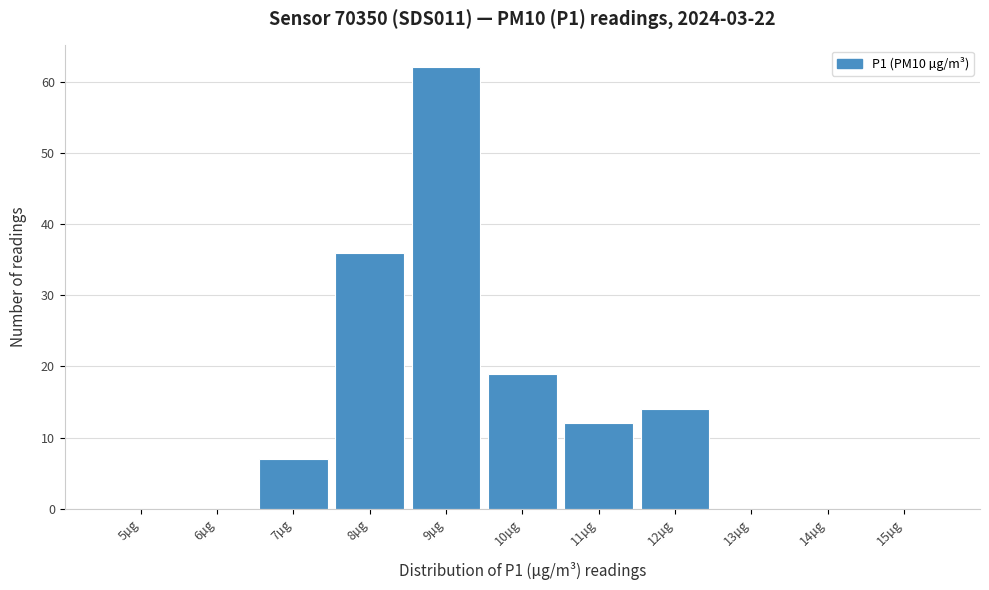

Reading left to right, list all the values displayed in this chart.

5µg=0	6µg=0	7µg=7	8µg=36	9µg=62	10µg=19	11µg=12	12µg=14	13µg=0	14µg=0	15µg=0